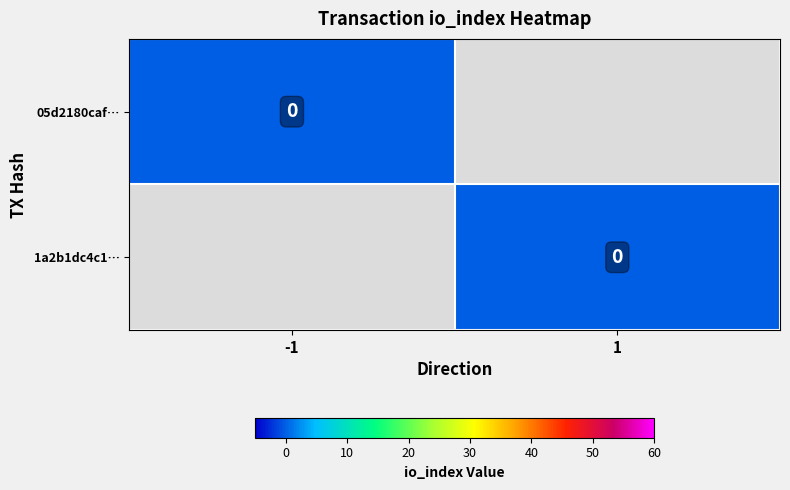

What is the spread (max minus min) of values at direction?

2